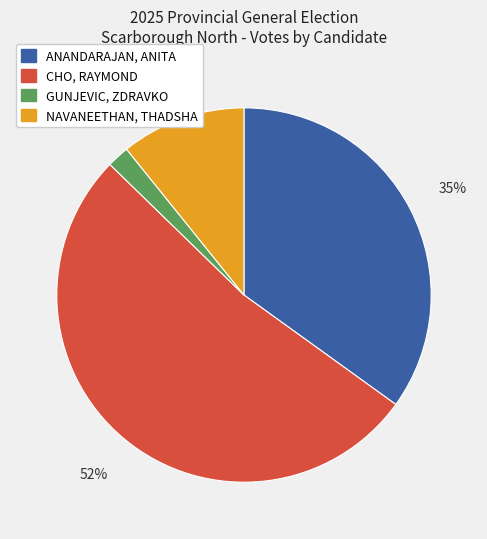

How many segments does this pie chart have?

4